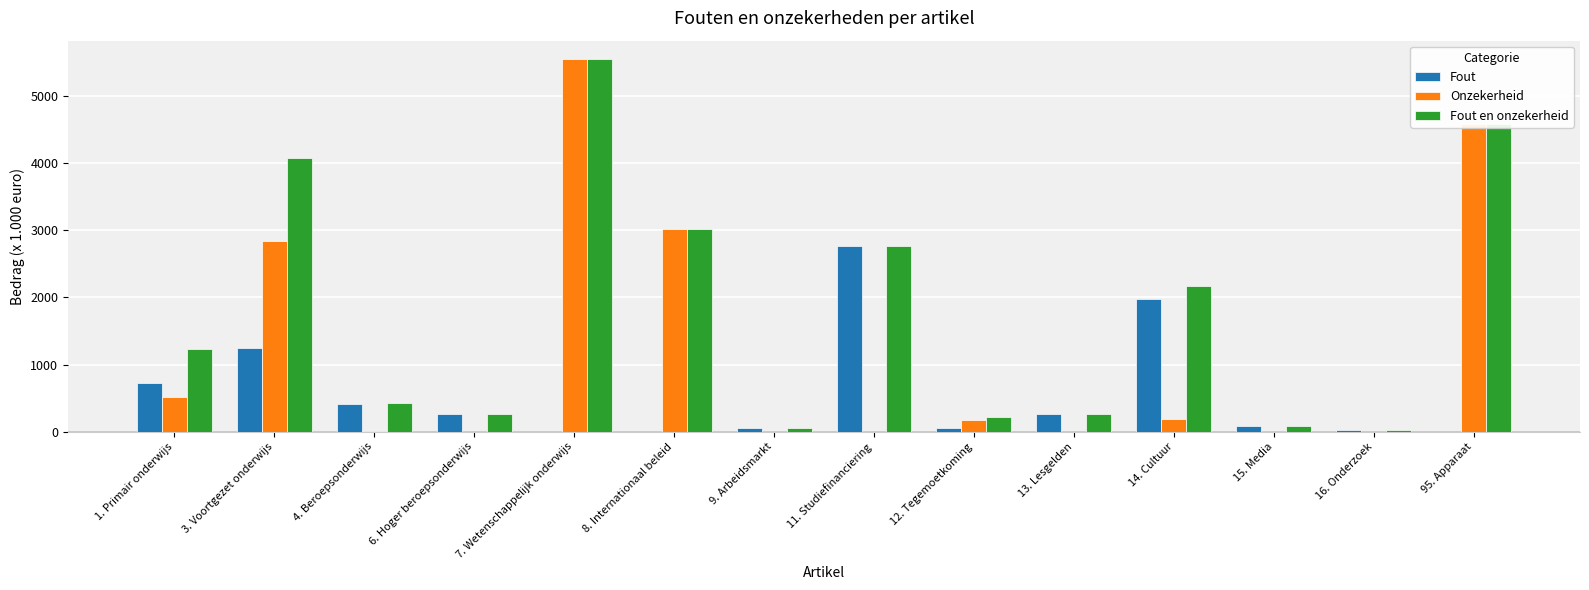

Is the value of Fout at 4. Beroepsonderwijs greater than the value of Fout en onzekerheid at 13. Lesgelden?

Yes